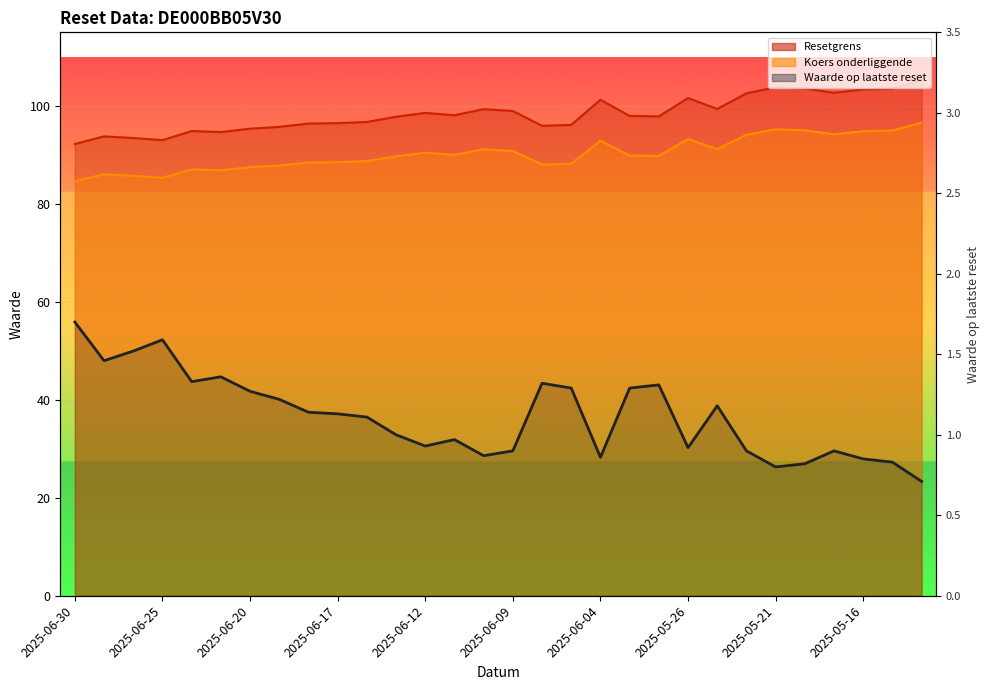

What is the minimum value shown in the chart?

0.7